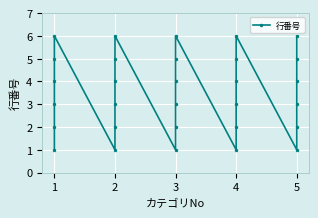

Which has a higher value, 1 or 3?

1